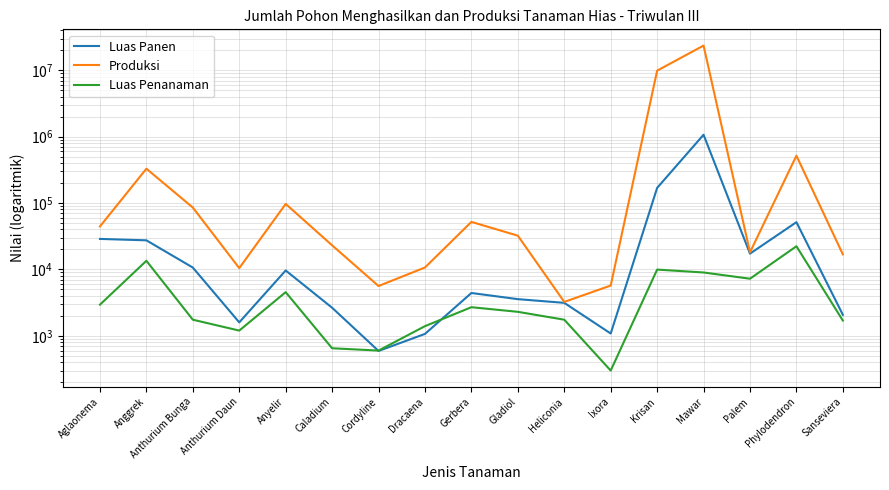

In Produksi, how many points are higher than both neighbors (excluding endpoints)?

5